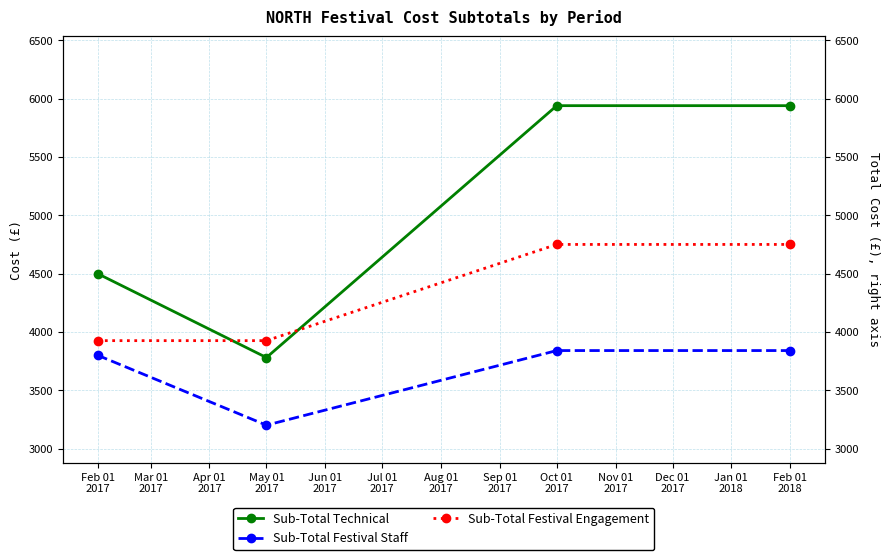

How many data points in Sub-Total Festival Engagement are less than 4750?

2